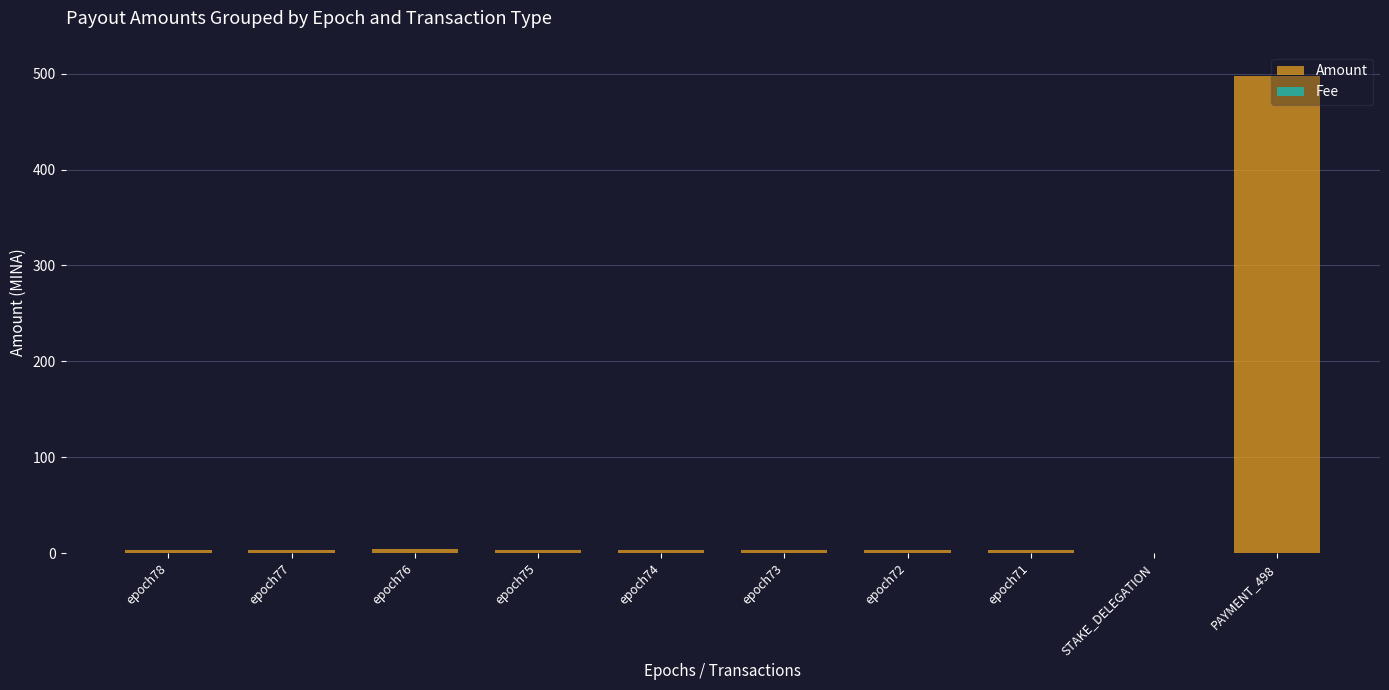

Between epoch74 and STAKE_DELEGATION, which series saw the biggest shift?

Amount